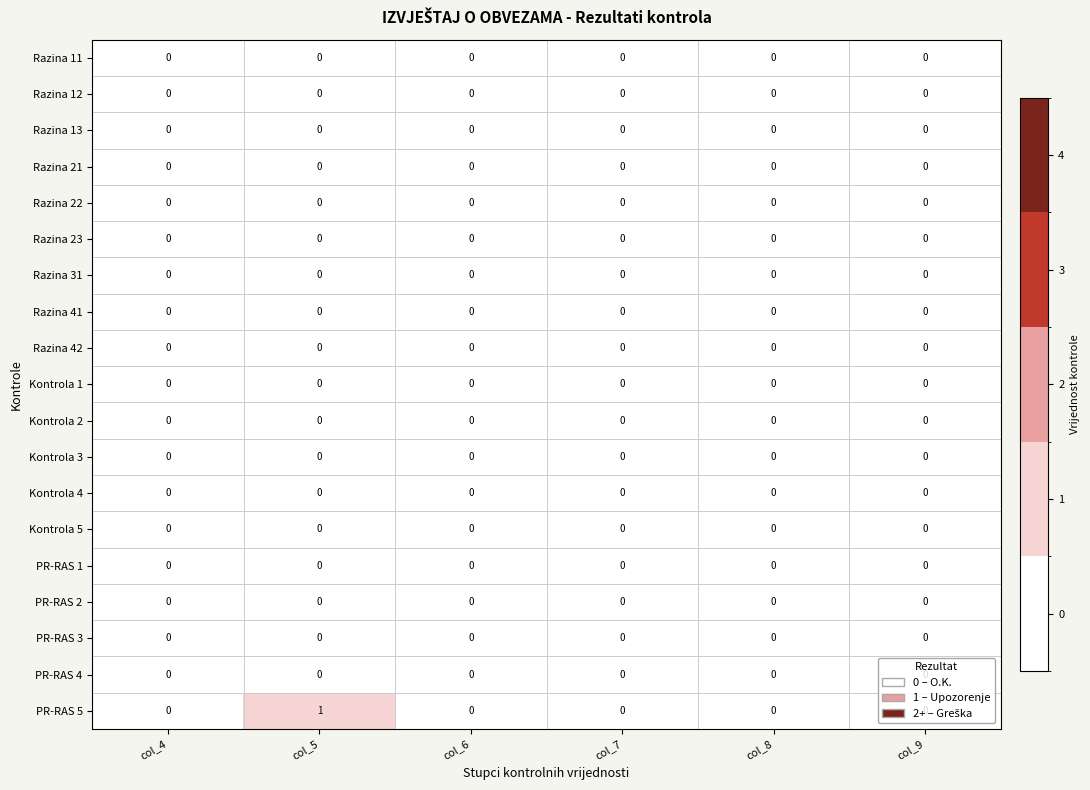

Which category has the highest value across all series?

col_5